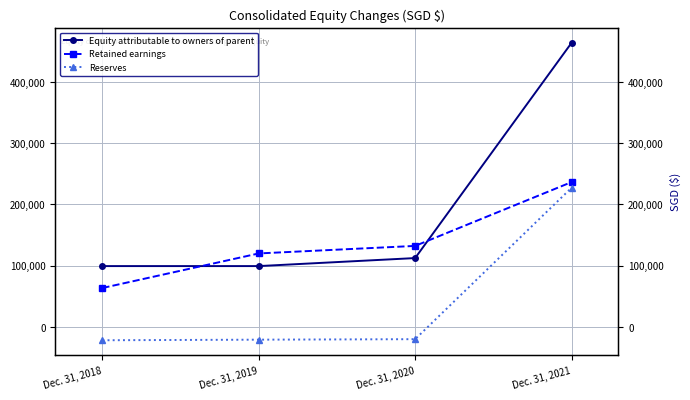

Reading left to right, transcribe all the data shown in this chart.

Equity attributable to owners of parent: 99444	99444	112528	463686
Retained earnings: 63673	120094	132371	236486
Reserves: -21604	-20650	-19843	227181